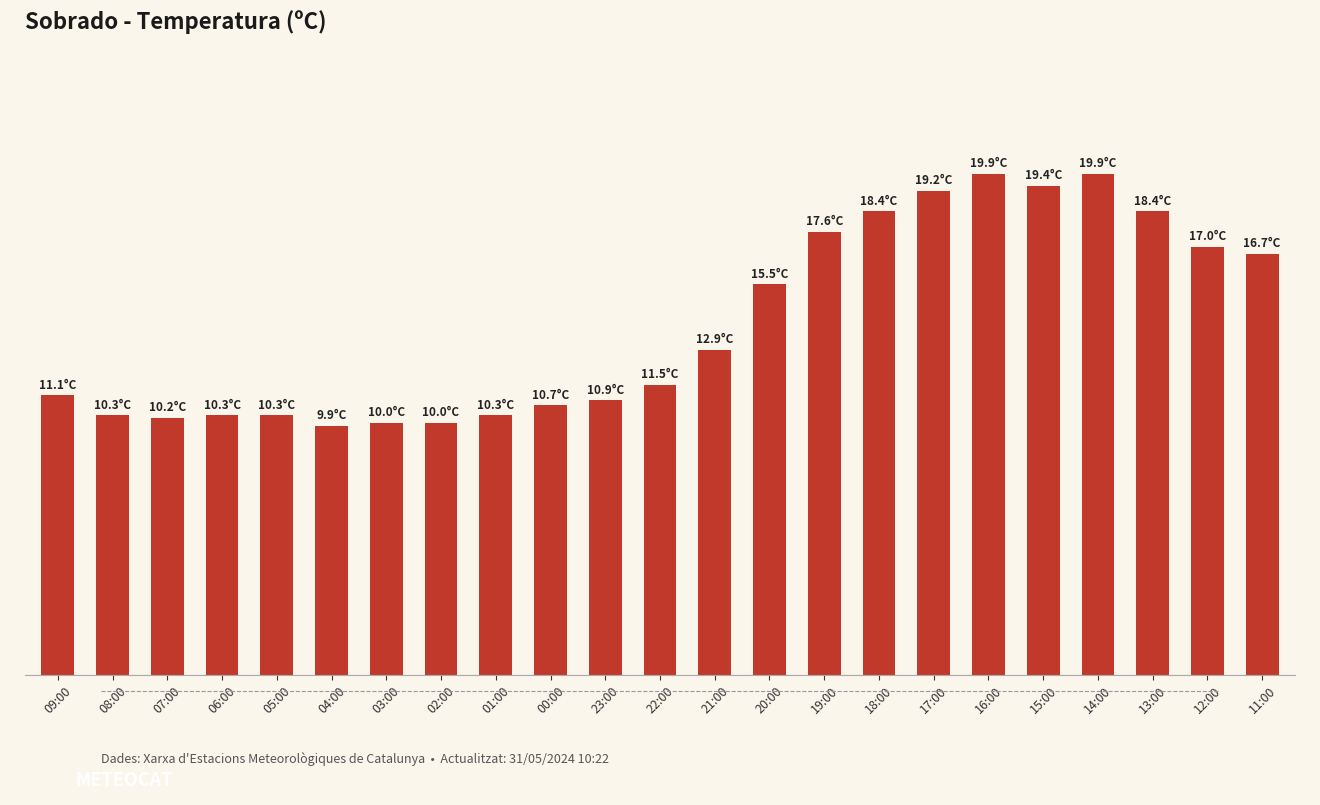

Are the bars horizontal?

No